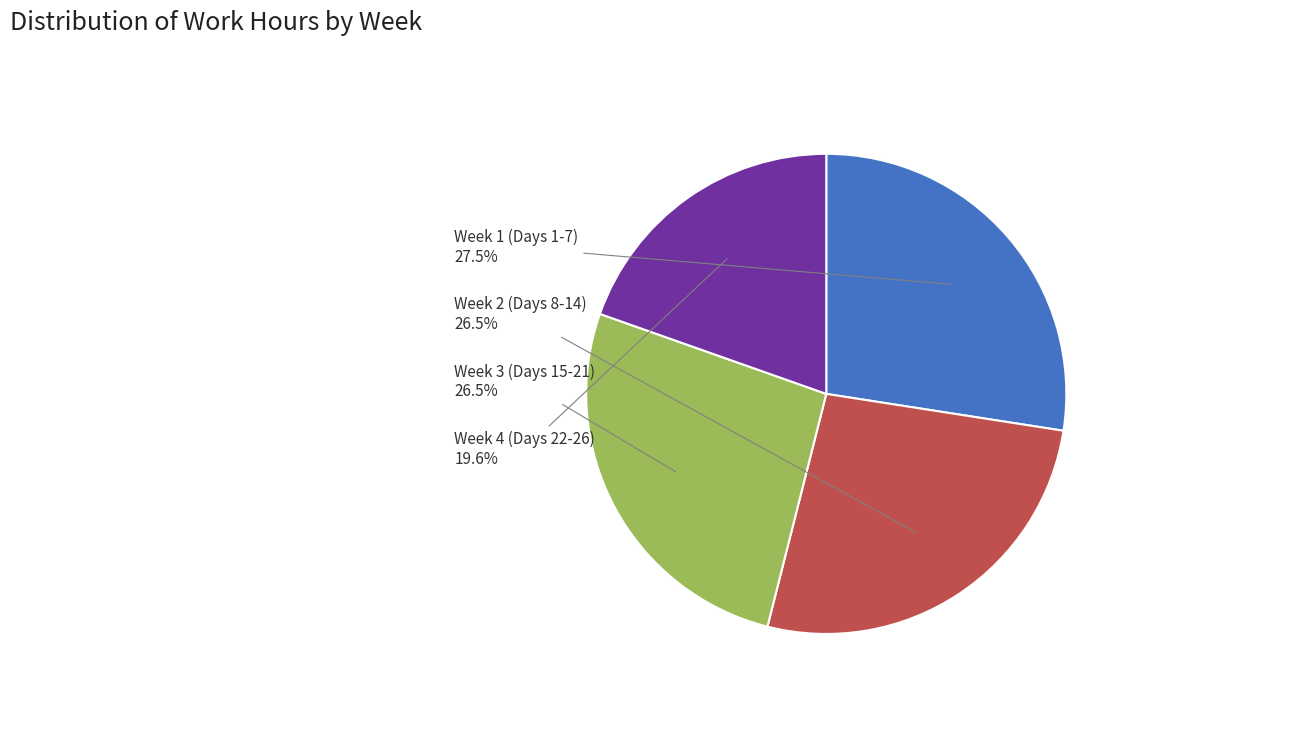

Count the number of slices in the pie.

4